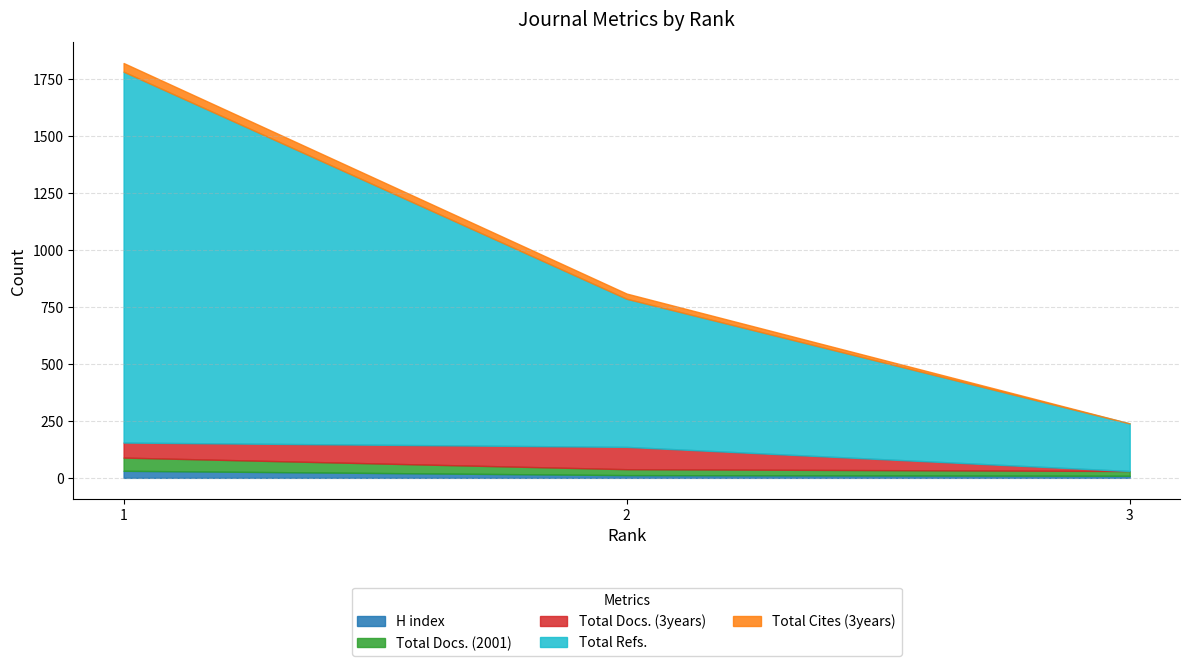

What is the greatest value displayed?

1628